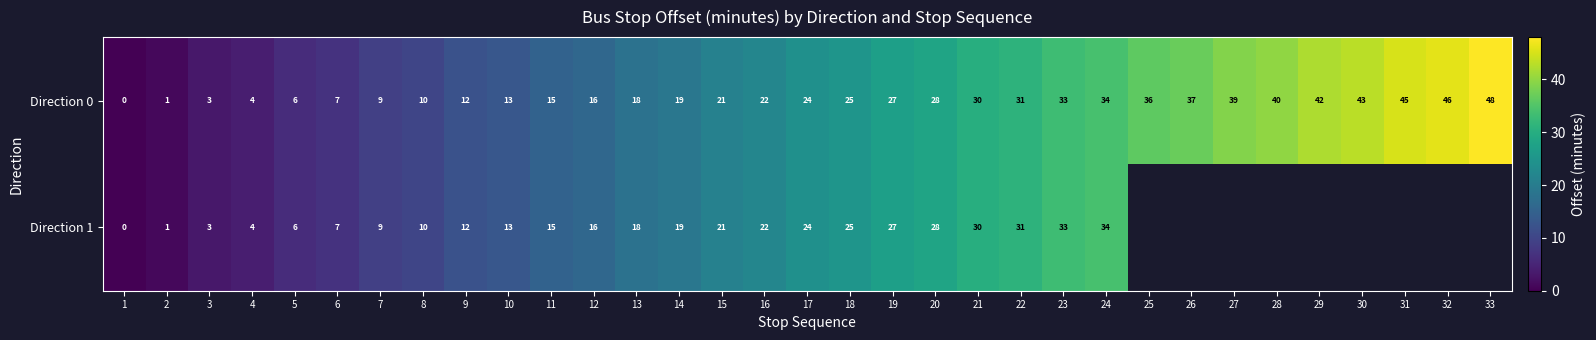

True or false: Direction 0 has a value of 21 at 15.

True